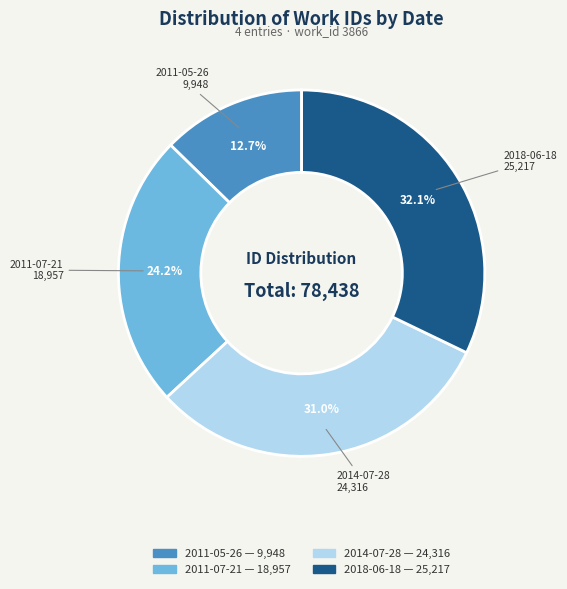

To the nearest percent, what portion does 2011-05-26 represent?

13%